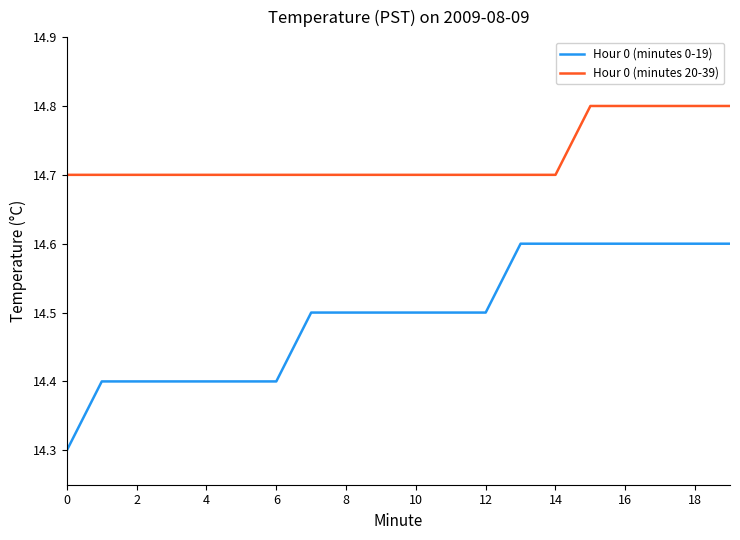

How many lines are shown in the chart?

2